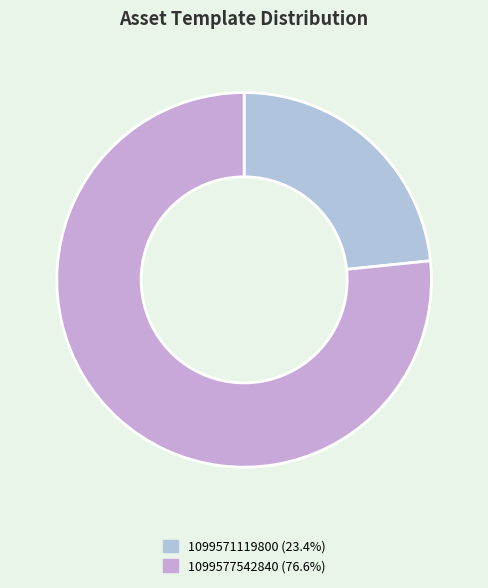

Between 1099571119800 and 1099577542840, which is larger?

1099577542840